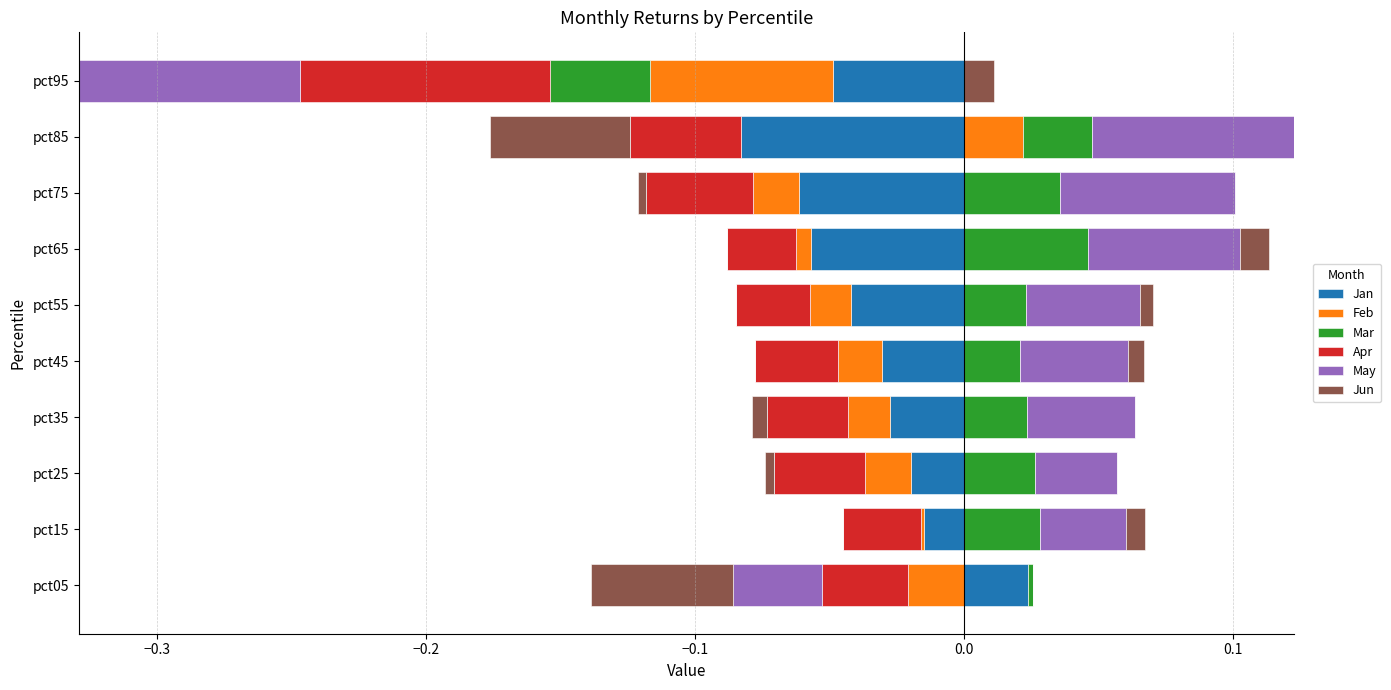

How many bars are there in each group?

6